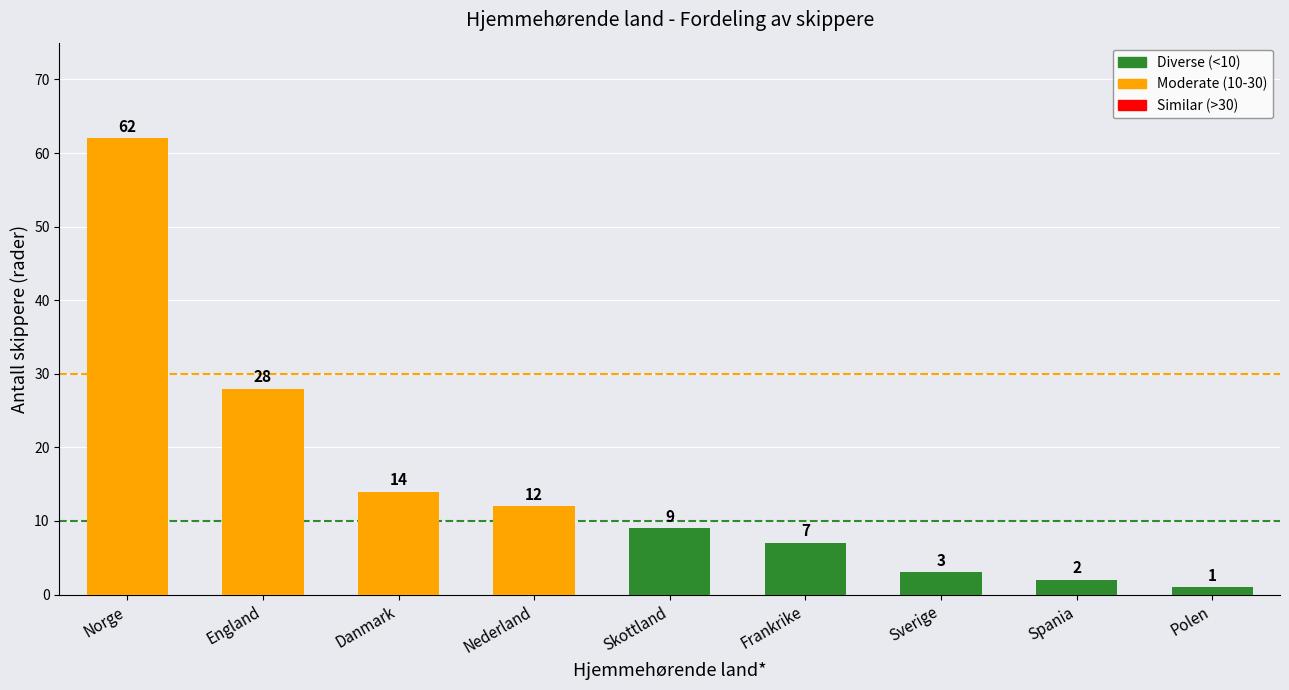

At which label does the data first exceed 9?

Norge